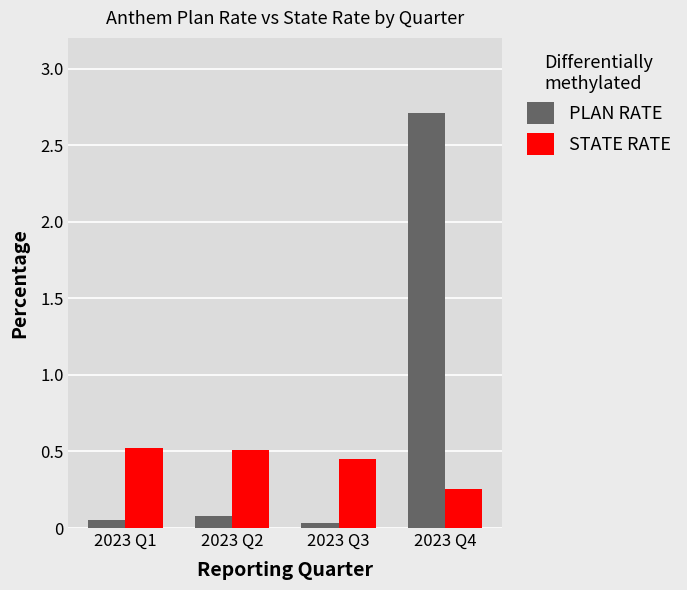

Between 2023 Q1 and 2023 Q4, which series saw the biggest shift?

PLAN RATE